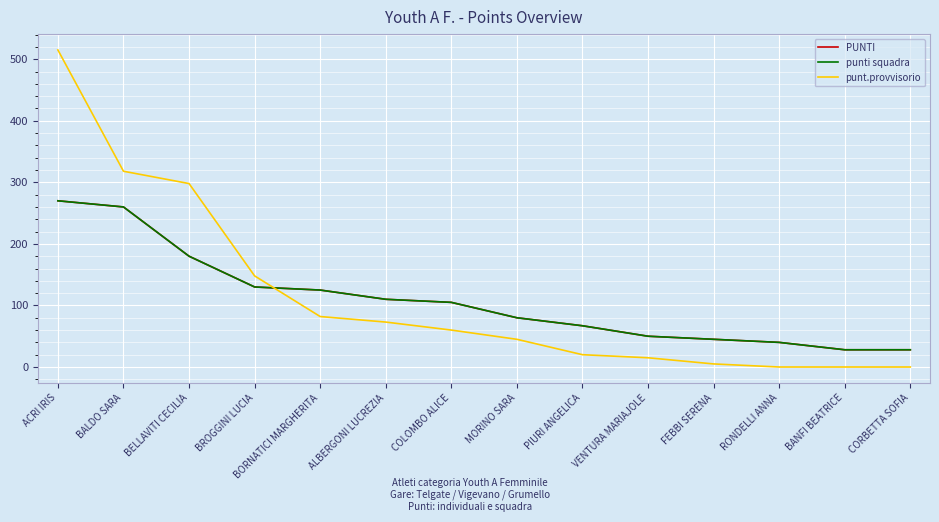

What is the label of the 1st point from the left?

ACRI IRIS